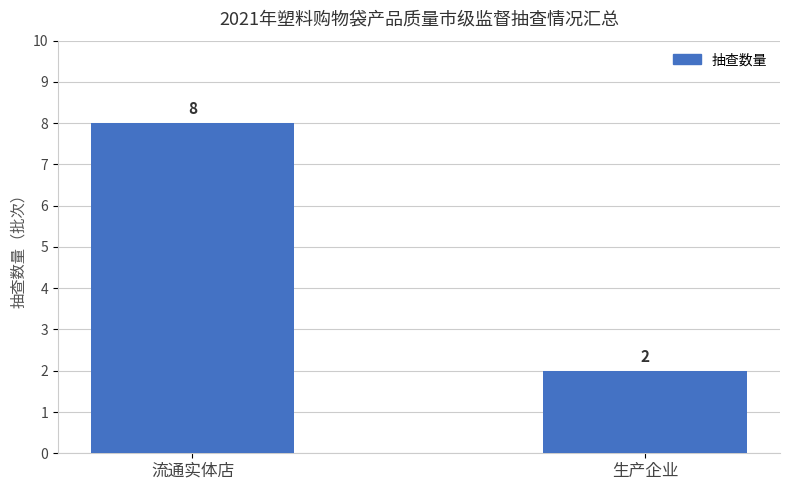

Reading left to right, list all the values displayed in this chart.

流通实体店=8	生产企业=2